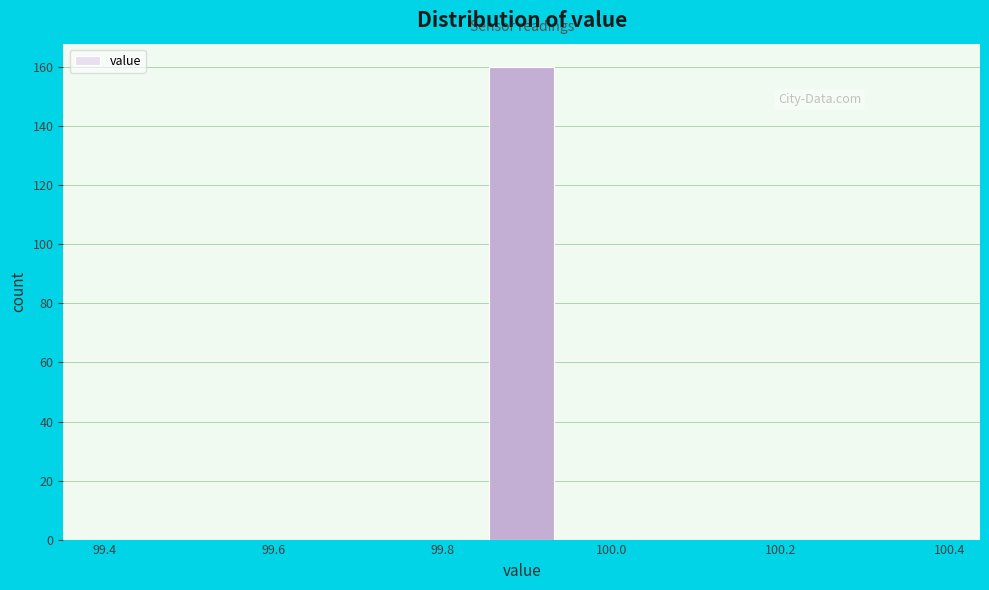

What is the height of the bar covering 99.86 to 99.94 on the x-axis? Neither the bar edges nor the heights are printed on the chart, so give them approximately, as read against the axes.

160